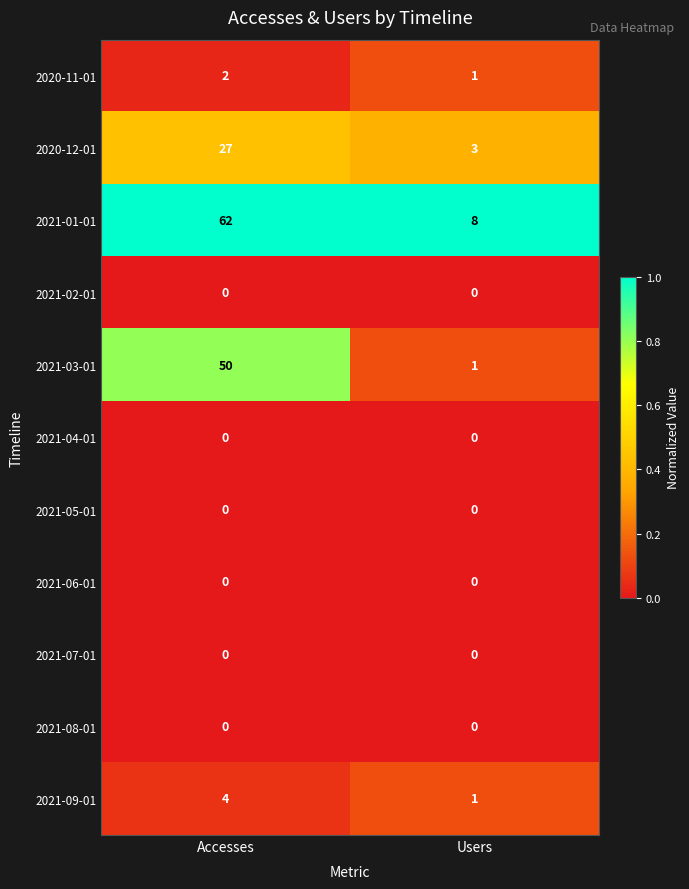

At which label does 2020-12-01 reach its minimum?

Users